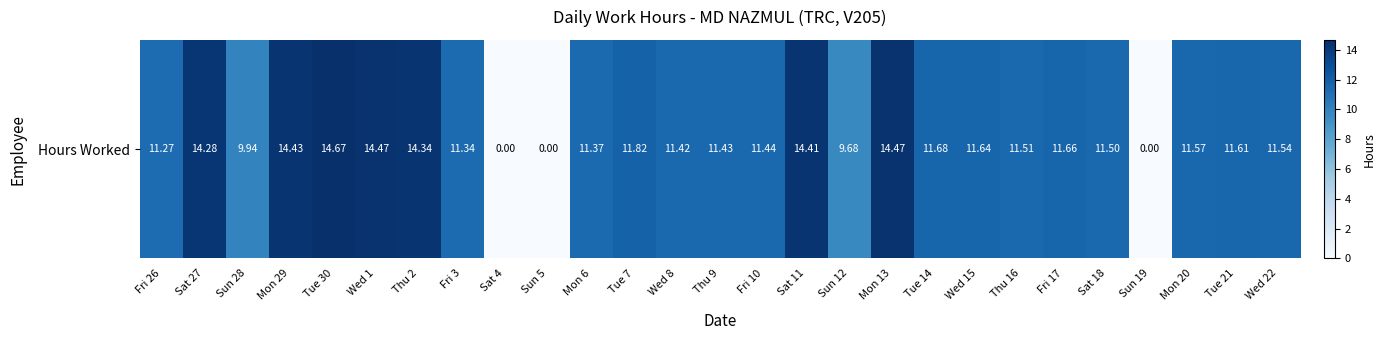

Reading right to left, transcribe all the data shown in this chart.

Wed 22=11.5	Tue 21=11.6	Mon 20=11.6	Sun 19=0.0	Sat 18=11.5	Fri 17=11.7	Thu 16=11.5	Wed 15=11.6	Tue 14=11.7	Mon 13=14.5	Sun 12=9.7	Sat 11=14.4	Fri 10=11.4	Thu 9=11.4	Wed 8=11.4	Tue 7=11.8	Mon 6=11.4	Sun 5=0.0	Sat 4=0.0	Fri 3=11.3	Thu 2=14.3	Wed 1=14.5	Tue 30=14.7	Mon 29=14.4	Sun 28=9.9	Sat 27=14.3	Fri 26=11.3